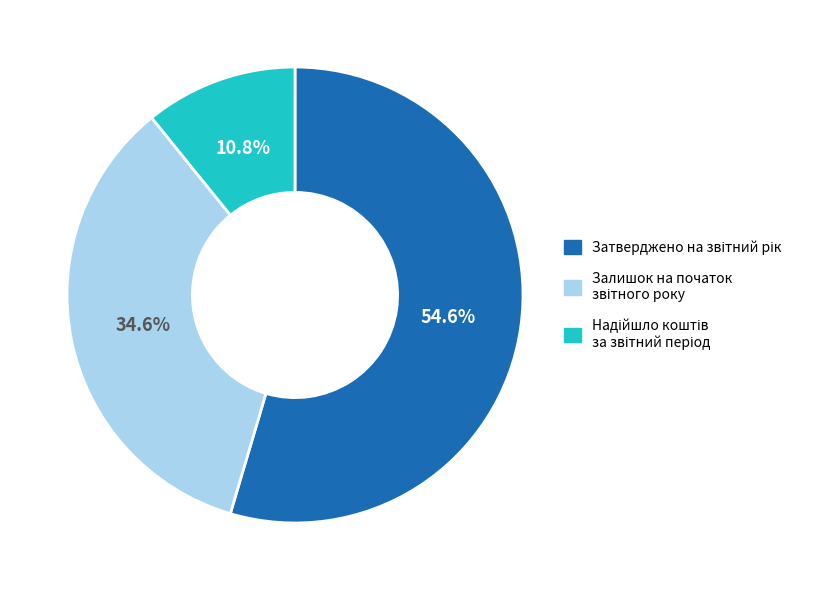

Is there any slice that represents more than half of the pie?

Yes